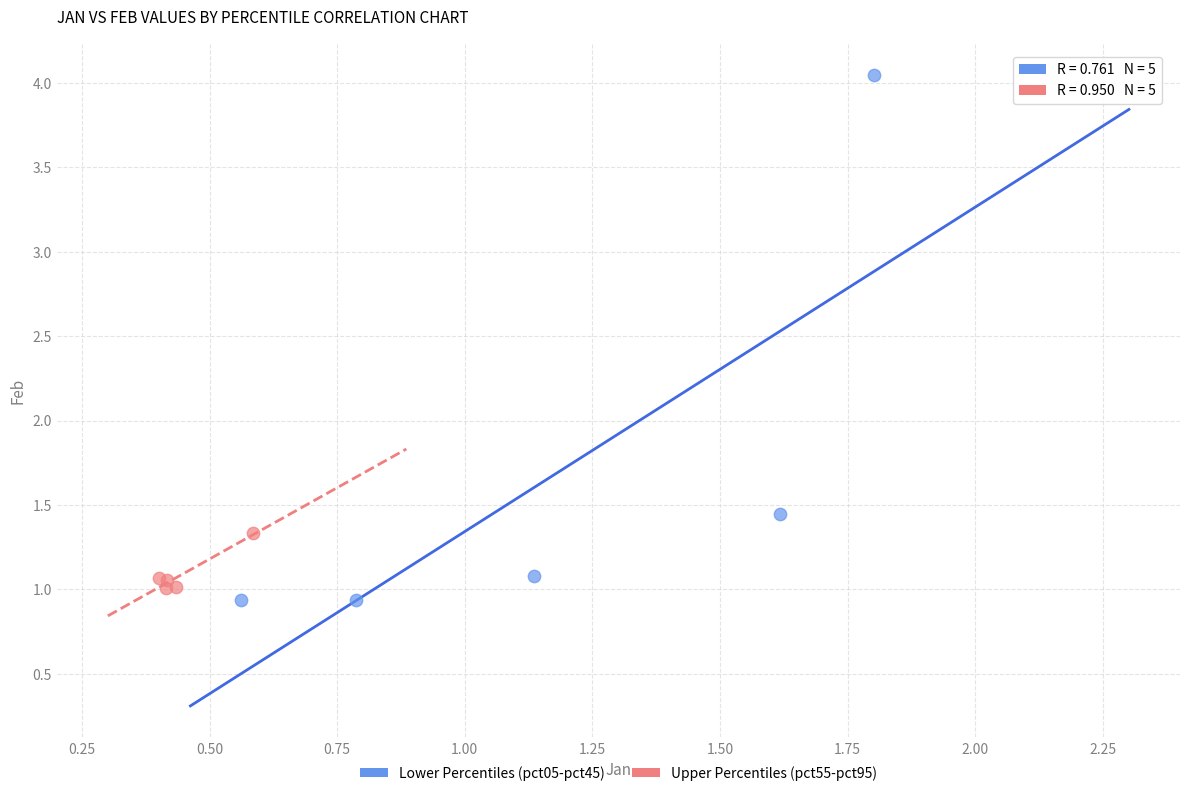

Which series has the largest Y range (max minus min)?

Lower Percentiles (pct05-pct45)